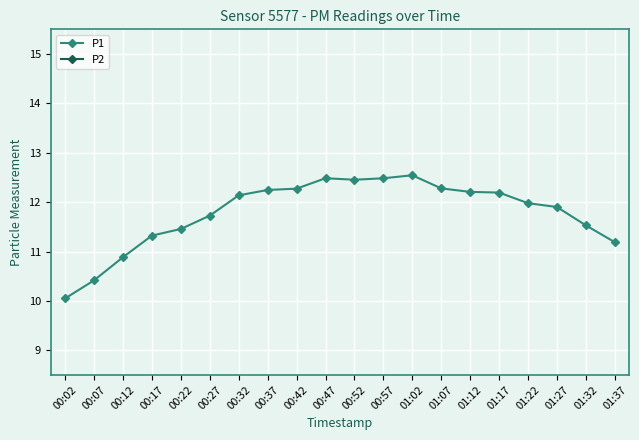

Rank the series at 01:02 from lowest to highest value.

P2, P1